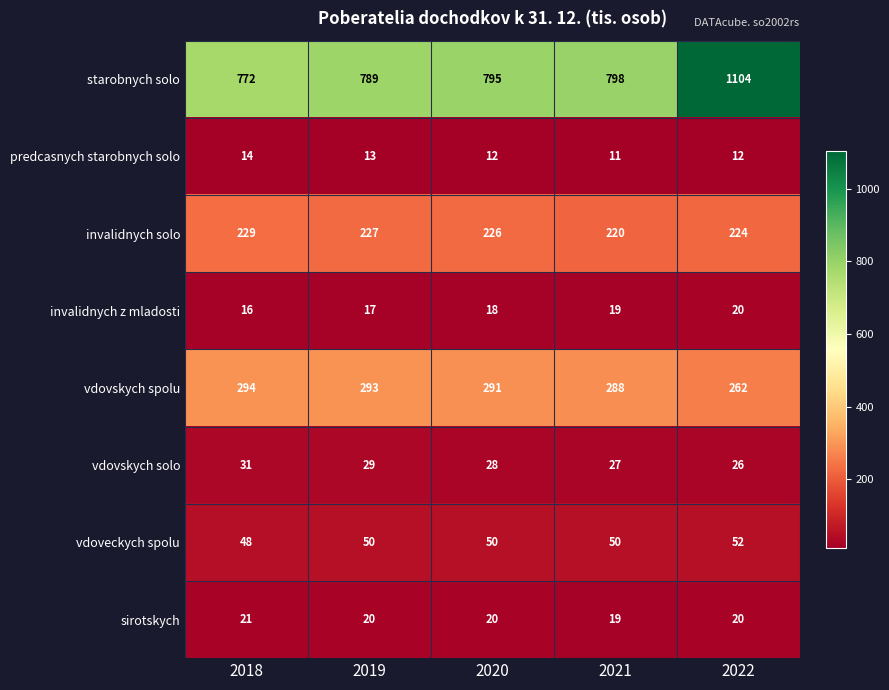

At which category is the sum across all series the highest?

2022